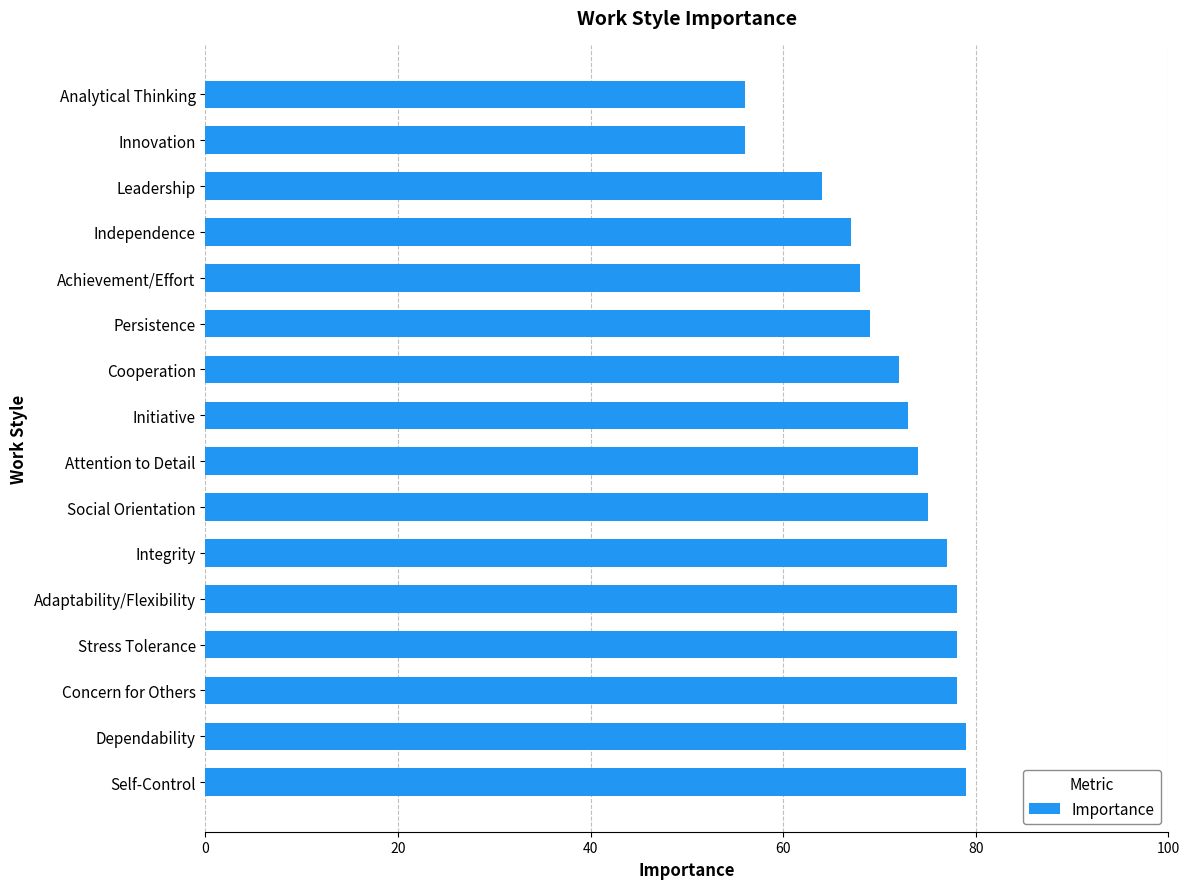

Reading bottom to top, list all the values displayed in this chart.

Self-Control=79	Dependability=79	Concern for Others=78	Stress Tolerance=78	Adaptability/Flexibility=78	Integrity=77	Social Orientation=75	Attention to Detail=74	Initiative=73	Cooperation=72	Persistence=69	Achievement/Effort=68	Independence=67	Leadership=64	Innovation=56	Analytical Thinking=56